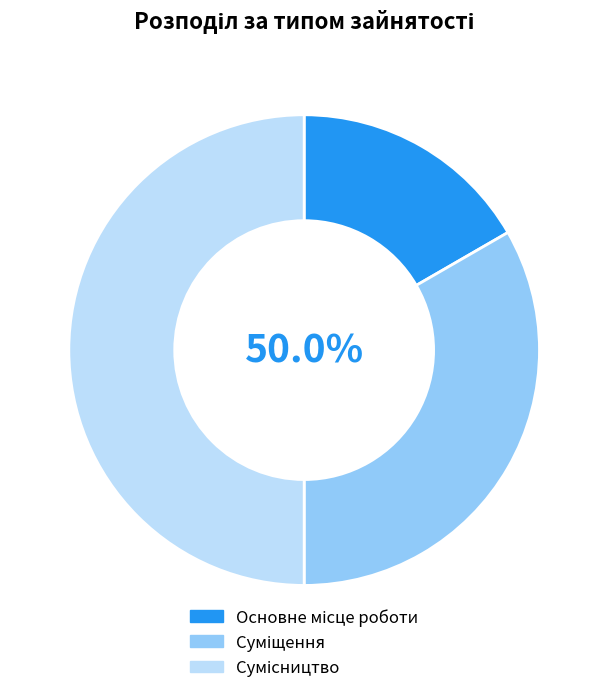

Rank the categories by value from highest to lowest.

Сумісництво, Суміщення, Основне місце роботи